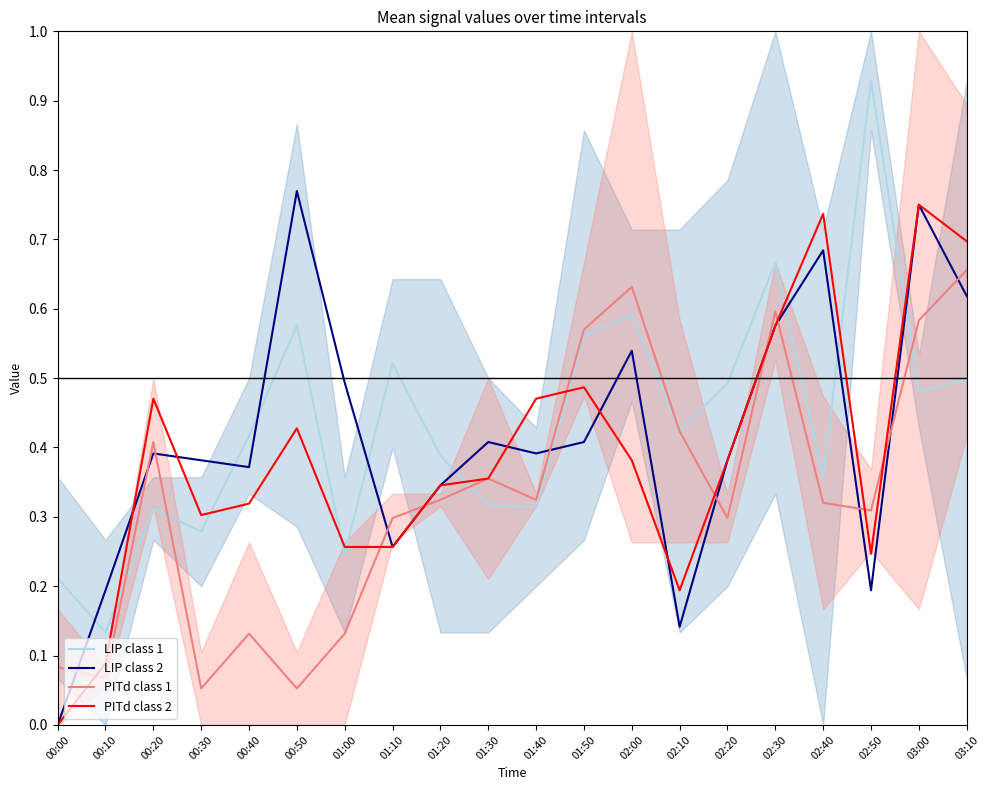

Read the LIP class 2 value at 02:50.

0.2